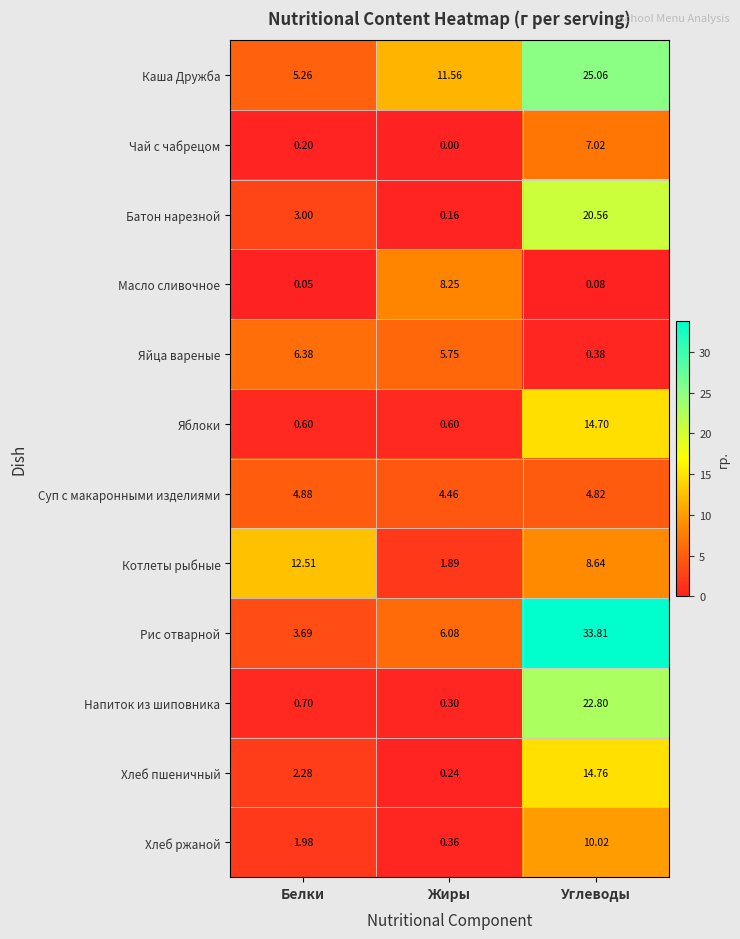

At which label is Масло сливочное closest to 4?

Углеводы